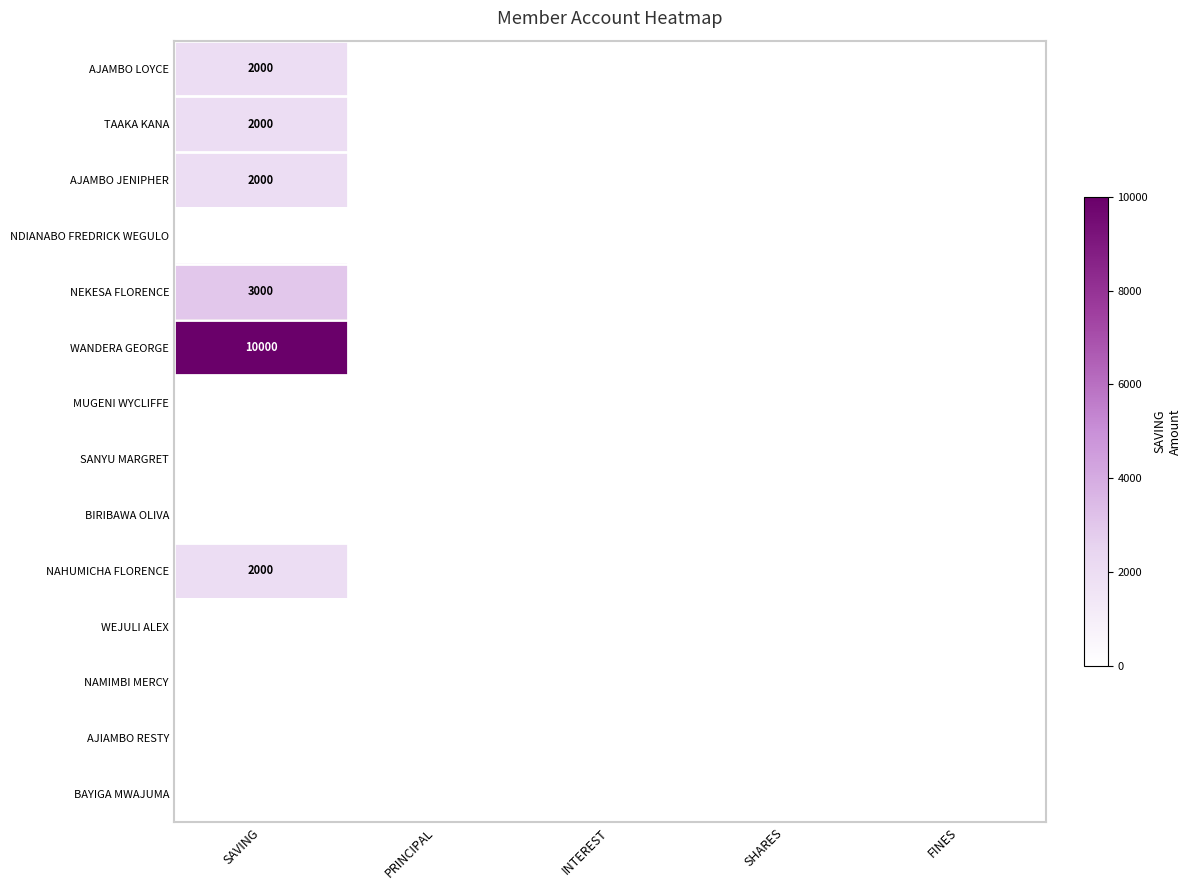

The AJIAMBO RESTY series shows 0 at PRINCIPAL. True or false?

True